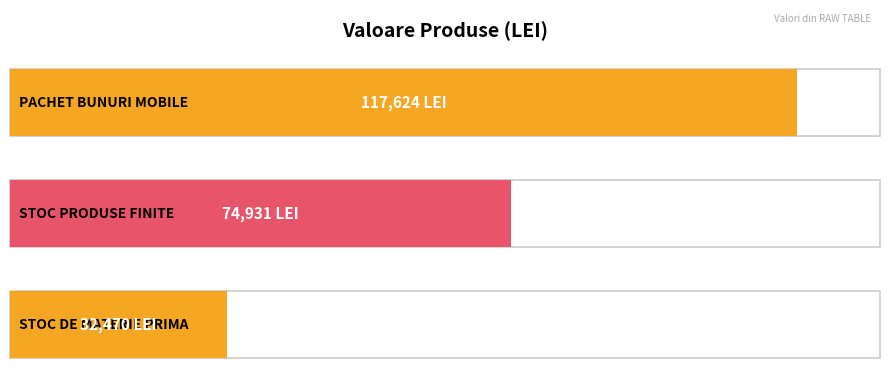

Where does the data first go above 74931?

PACHET BUNURI MOBILE